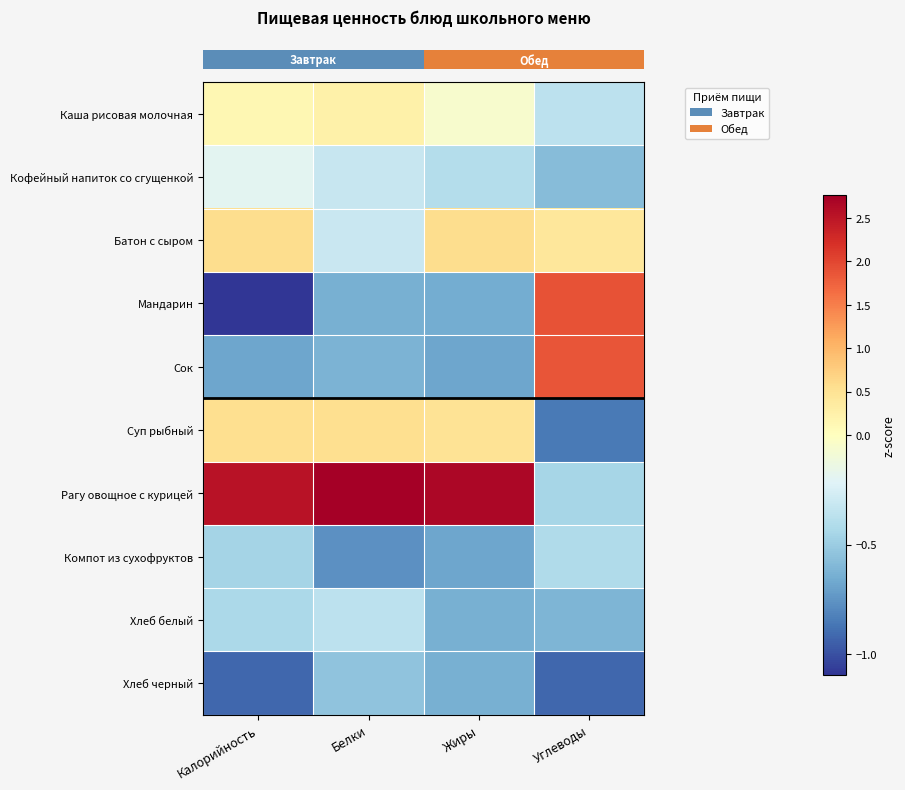

What is the difference between the highest and lowest values at Калорийность?

3.6